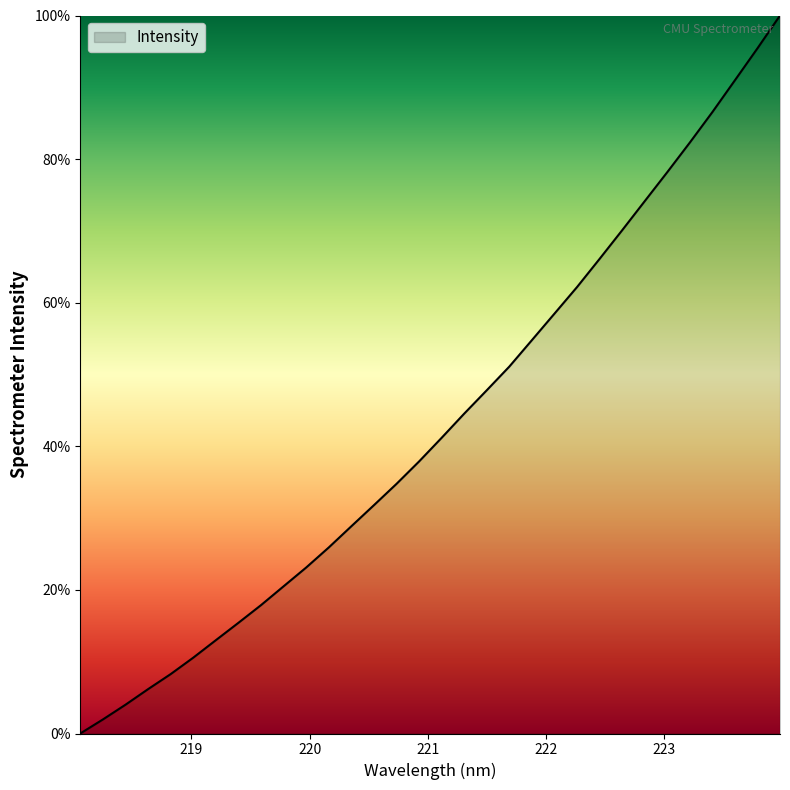

What is the difference between the maximum and minimum values?

100.0